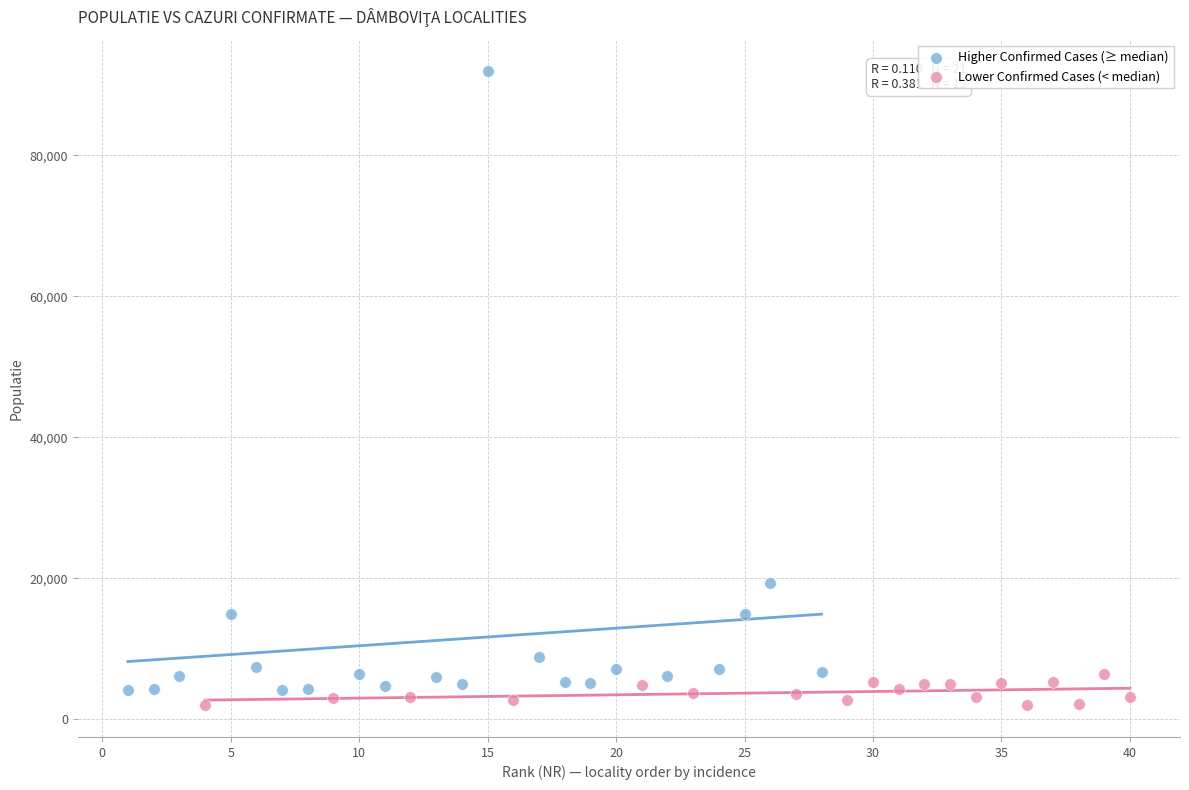

Which series contains the highest Y value?

Higher Confirmed Cases (≥ median)